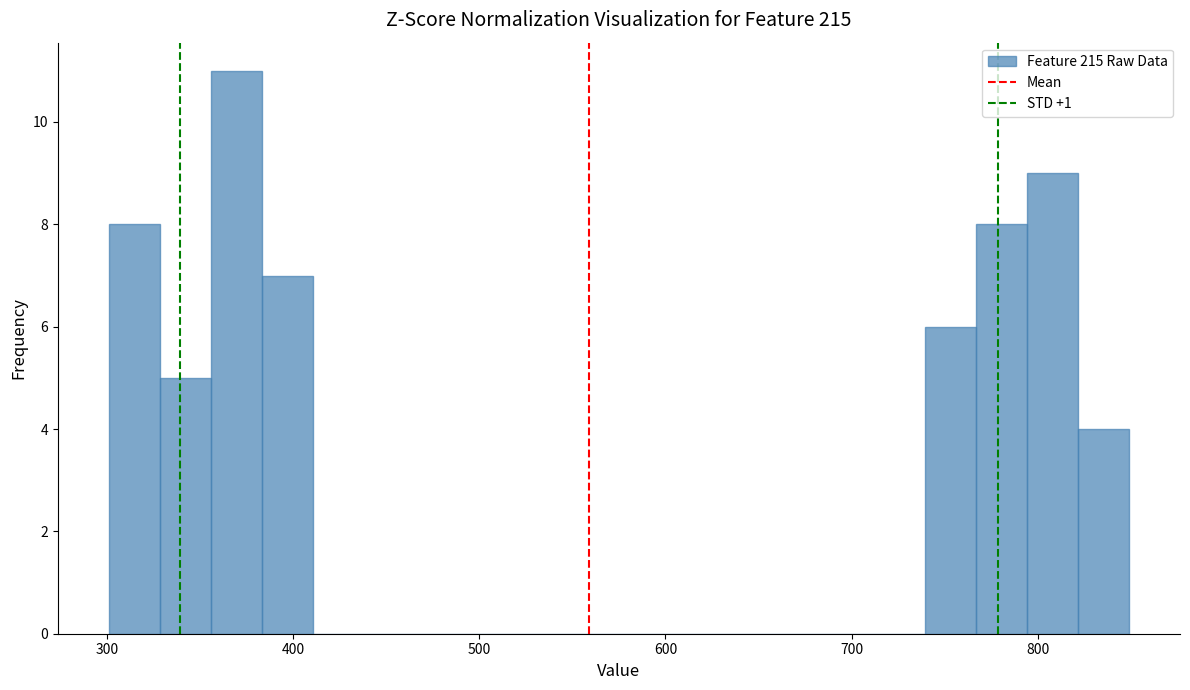

Read against the x-axis, roughly where is the centre of the tallest bar?

370